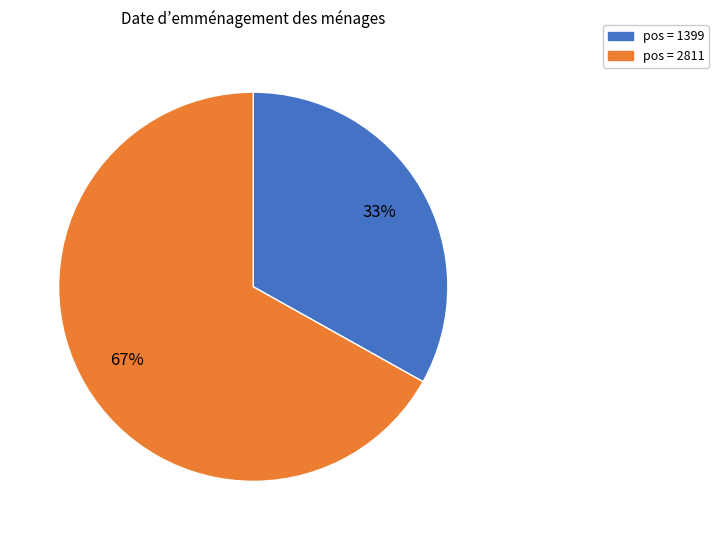

Is there any slice that represents more than half of the pie?

Yes